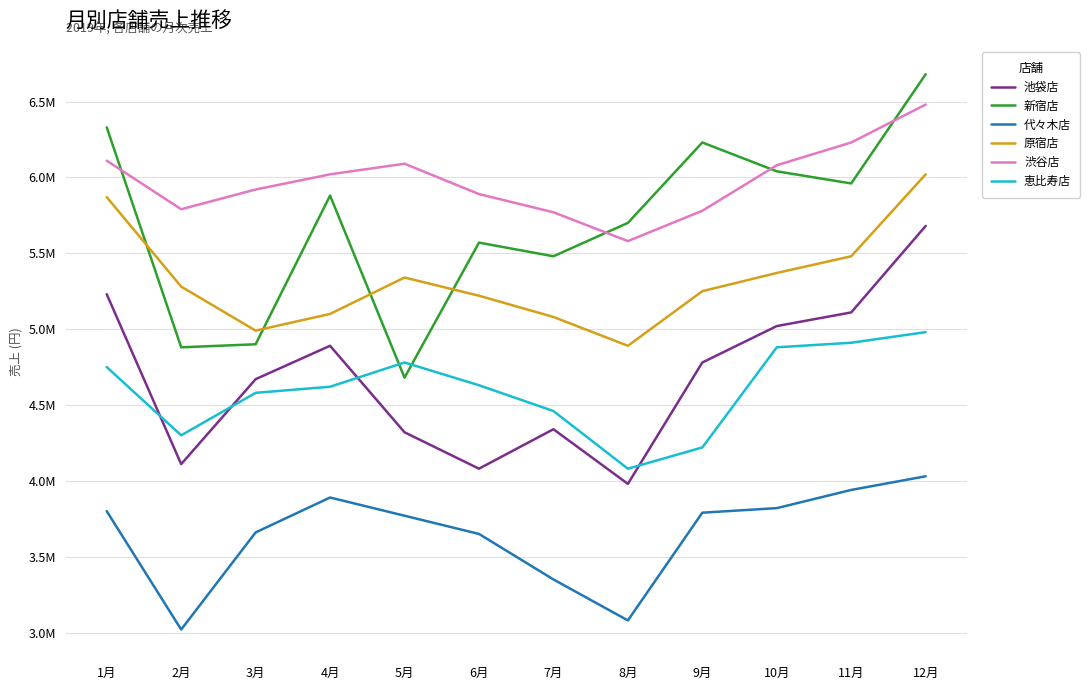

Is it true that 恵比寿店 equals 4780000 at 5月?

True